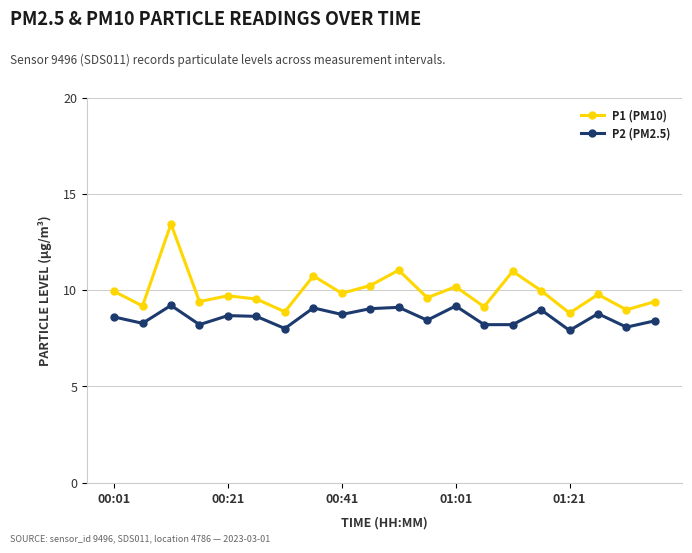

True or false: P1 (PM10) and P2 (PM2.5) cross at least once.

False